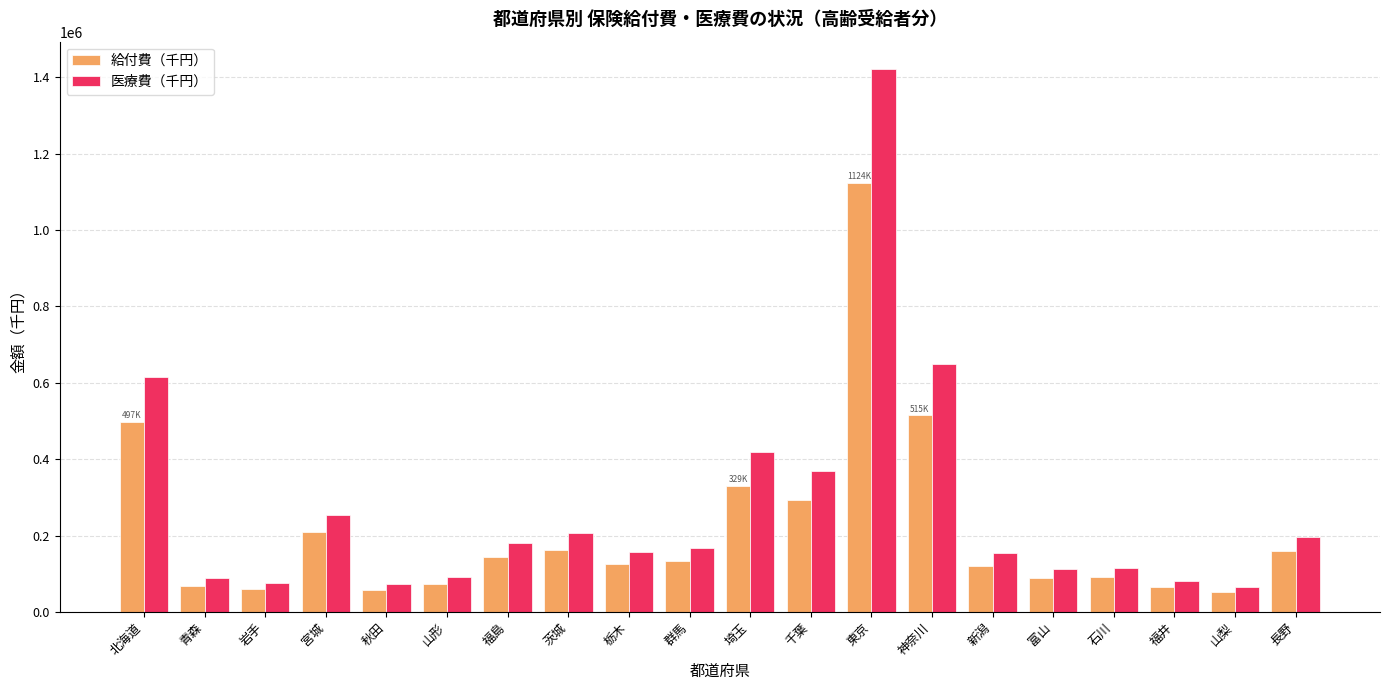

List the series in order of their overall mean, lowest first.

給付費（千円）, 医療費（千円）